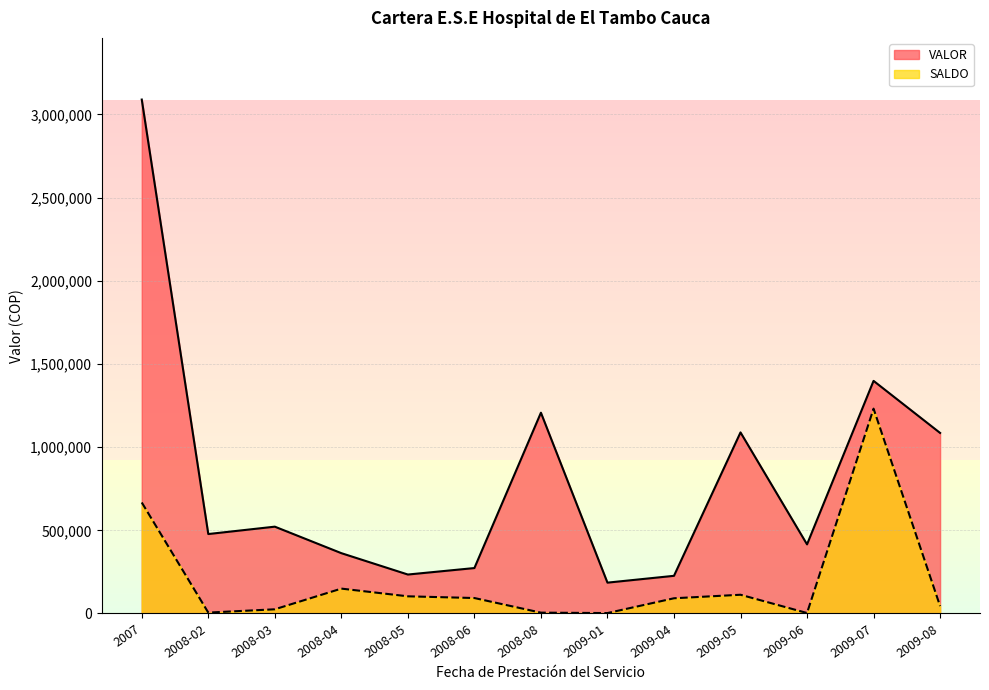

Is the value of VALOR at 2008-08 greater than the value of SALDO at 2008-03?

Yes